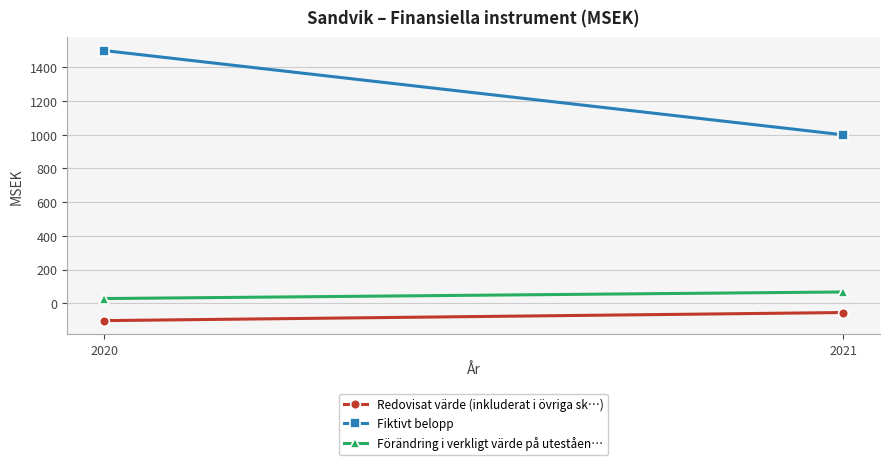

Is it true that Redovisat värde (inkluderat i övriga sk…) equals -103 at 2020?

True